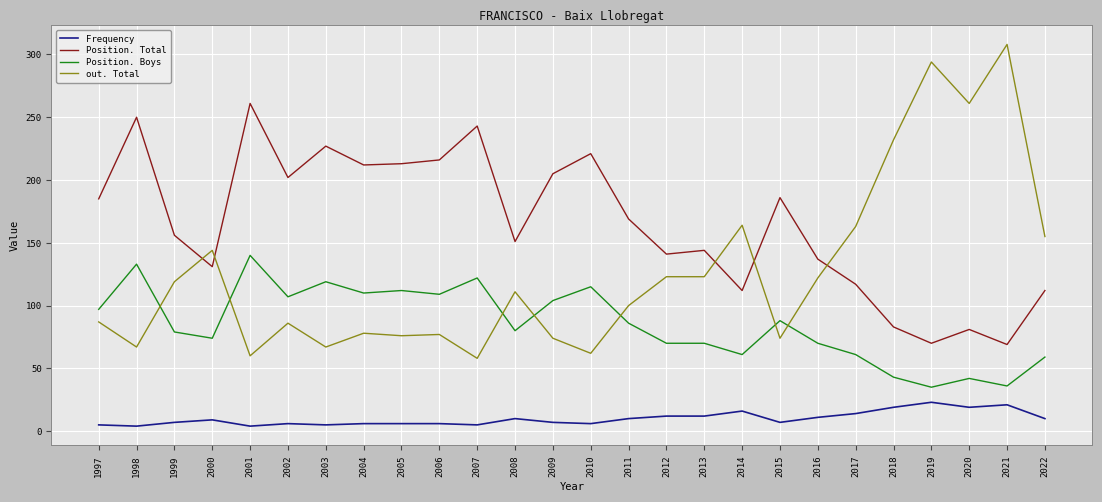

Is the value of out. Total at 1998 greater than the value of Position. Boys at 2017?

Yes